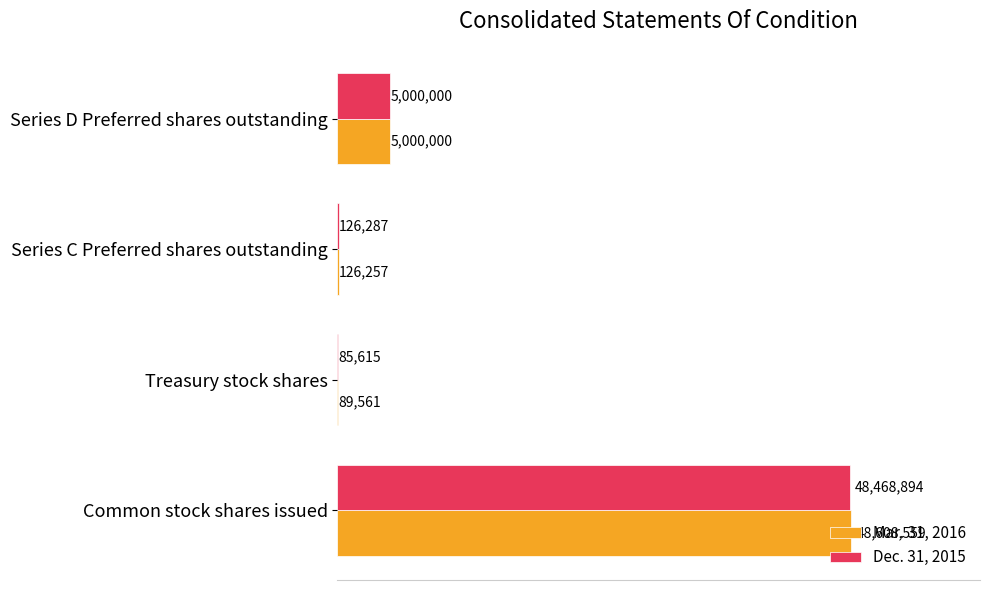

What are all the series names shown in the legend?

Mar. 31, 2016, Dec. 31, 2015